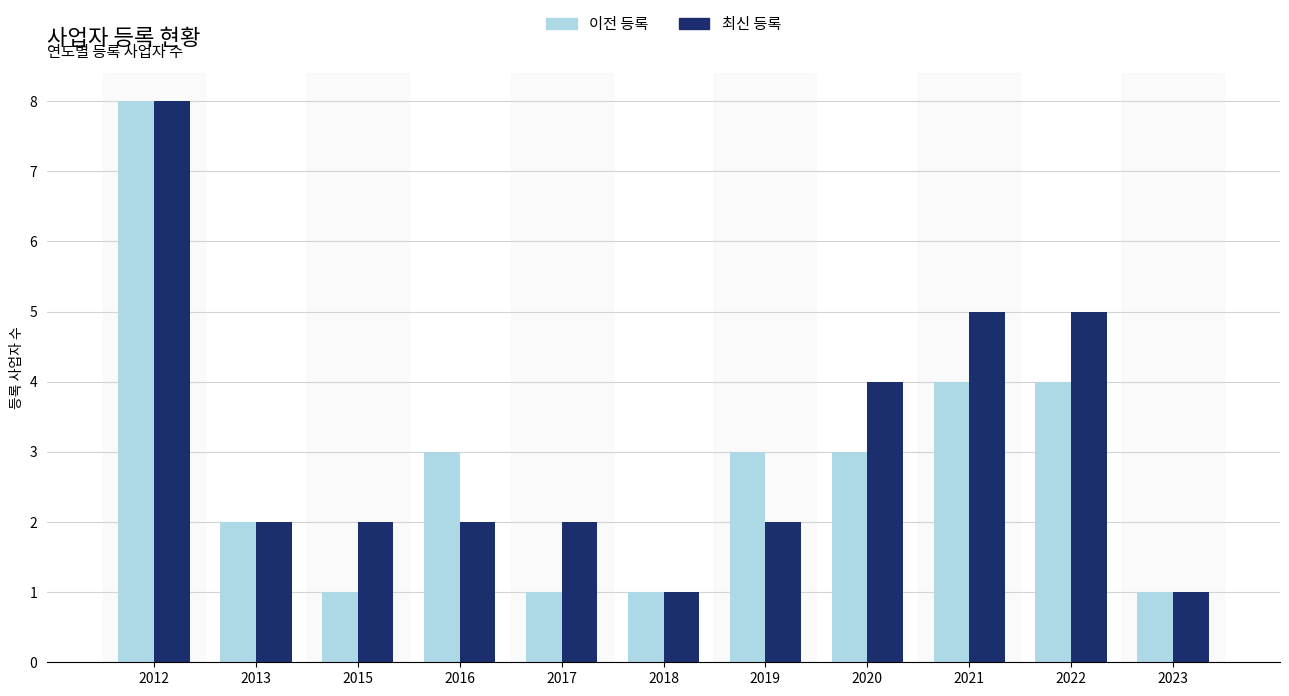

At 2018, list the series in order from largest to smallest.

이전 등록, 최신 등록